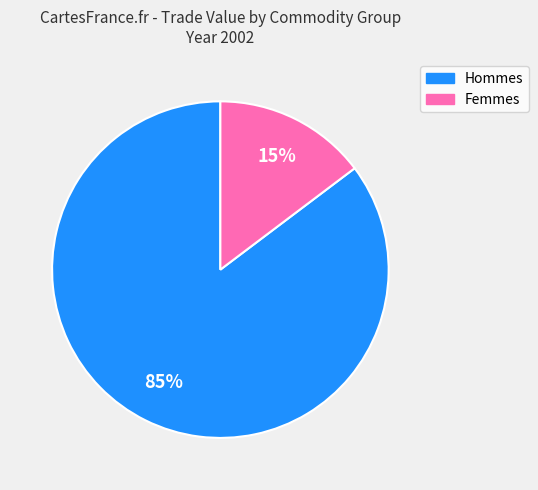

To the nearest percent, what is the average slice percentage?

50%